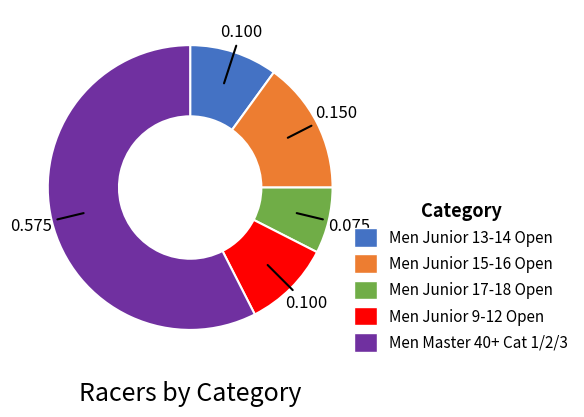

Does Men Master 40+ Cat 1/2/3 account for over 50% of the chart?

Yes